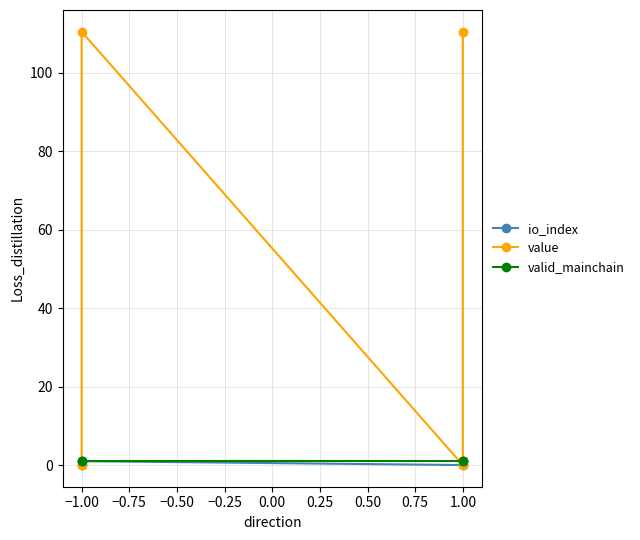

At −1.00, list the series in order from smallest to largest.

io_index, valid_mainchain, value